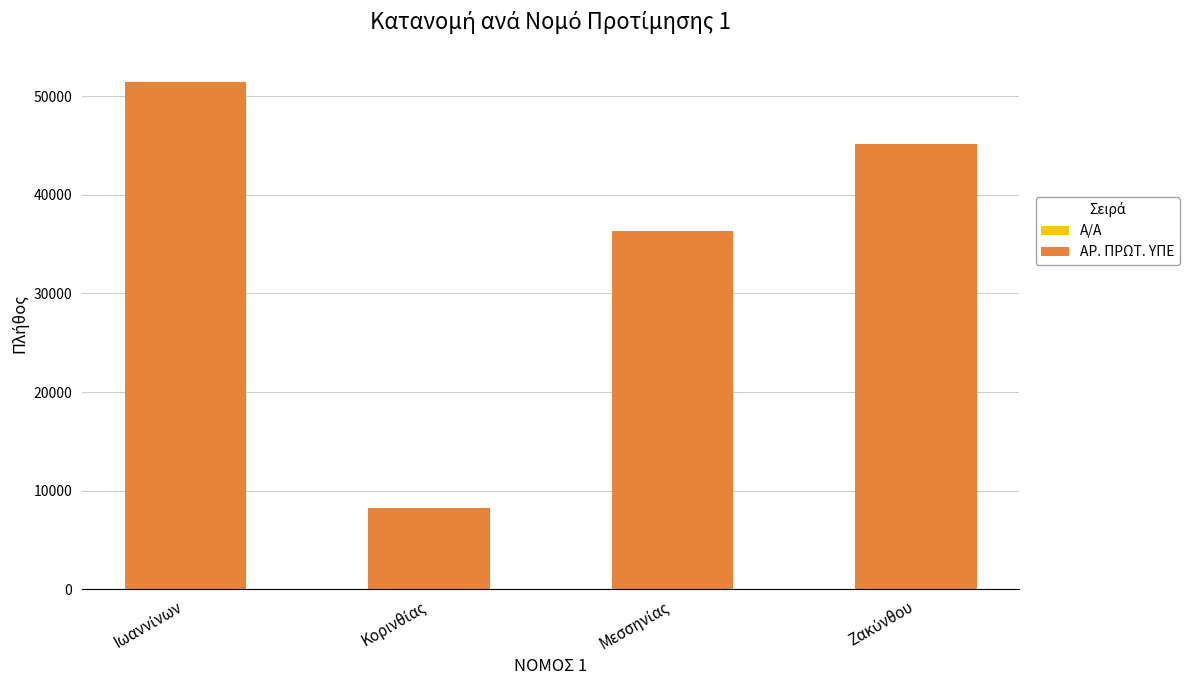

Are the bars grouped side by side (vs. stacked)?

No